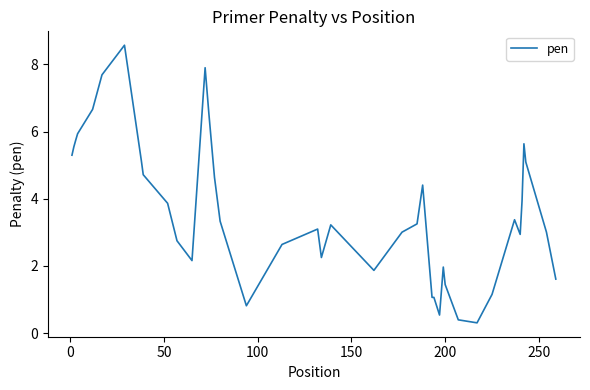

What is the greatest value displayed?

8.6